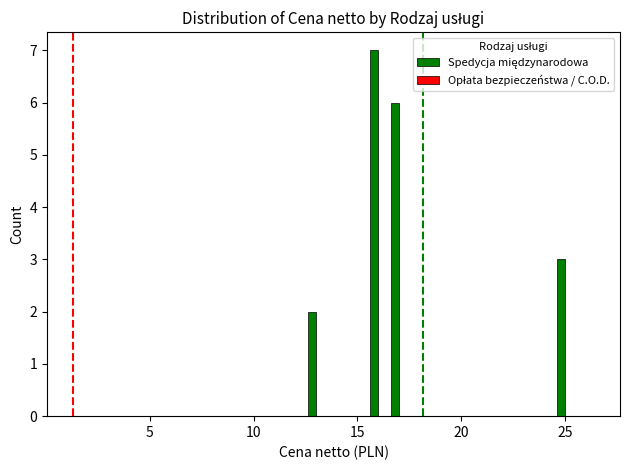

What is the maximum value shown in the chart?

7